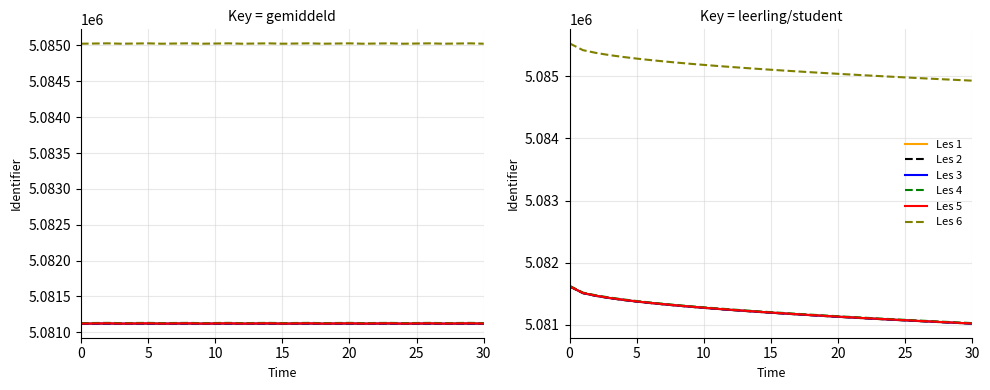

Between 13 and 21, which series saw the biggest shift?

Les 1